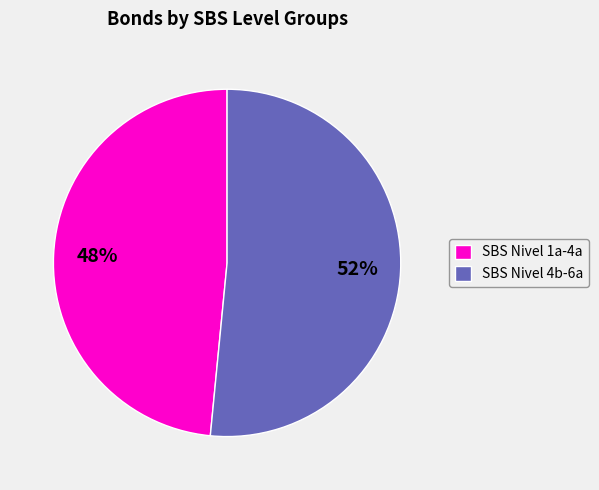

To the nearest percent, what is the average slice percentage?

50%